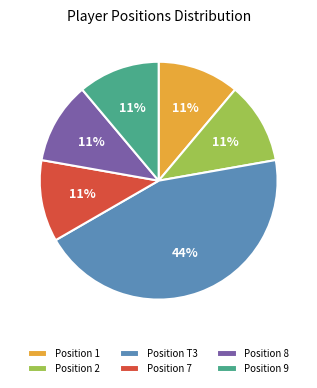

Do Position 8 and Position 2 together represent more than half of the pie?

No